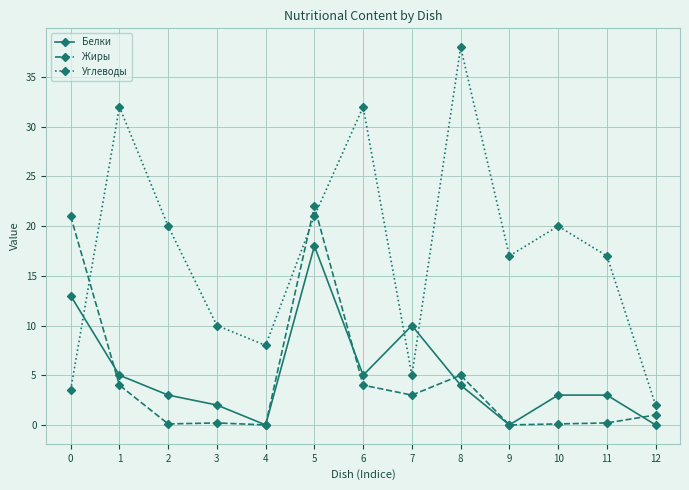

How many series are shown in this chart?

3